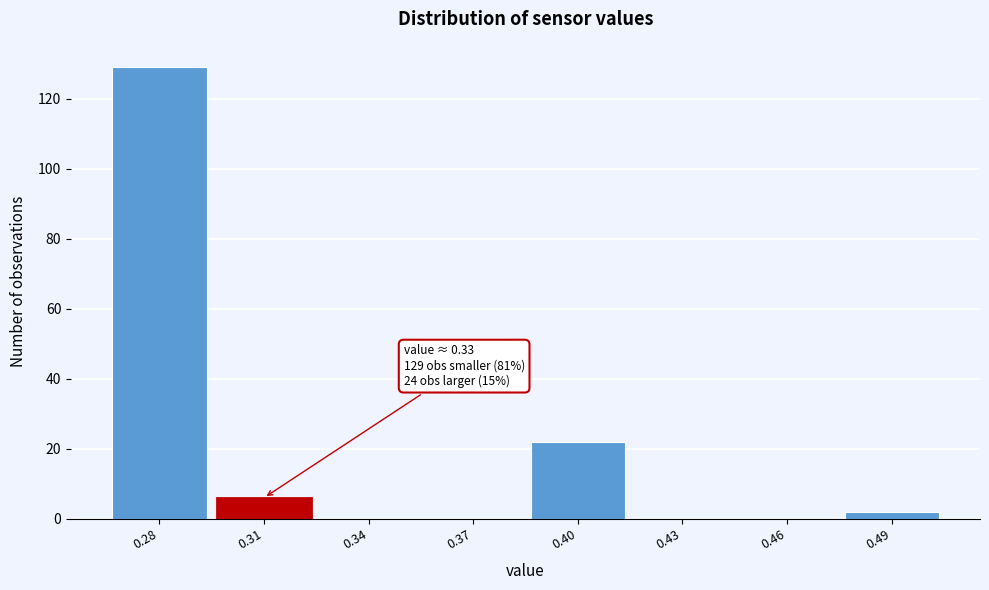

Reading left to right, what are all the values shown in this chart?

0.28=129	0.31=6	0.34=0	0.37=0	0.40=22	0.43=0	0.46=0	0.49=2